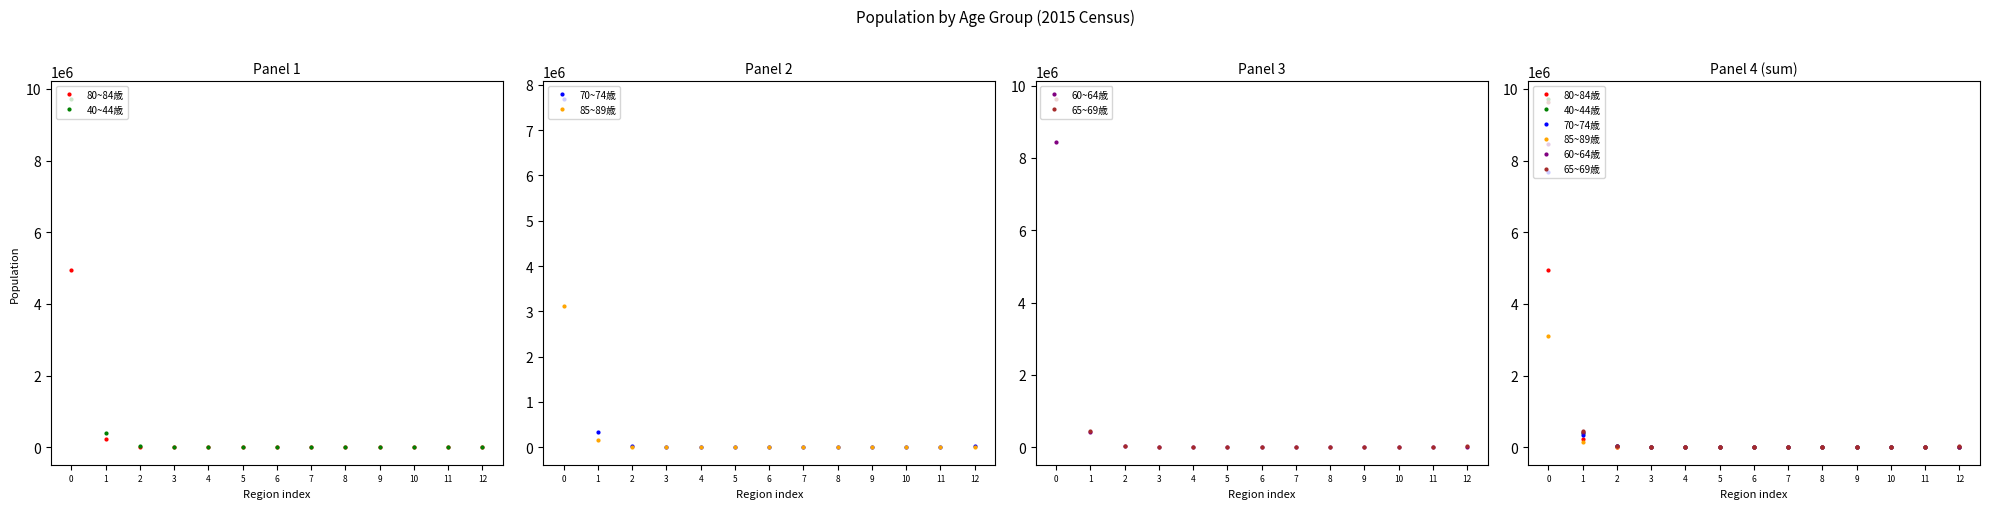

What is the value of the 85~89歳 point at the 2nd from the left?

149960